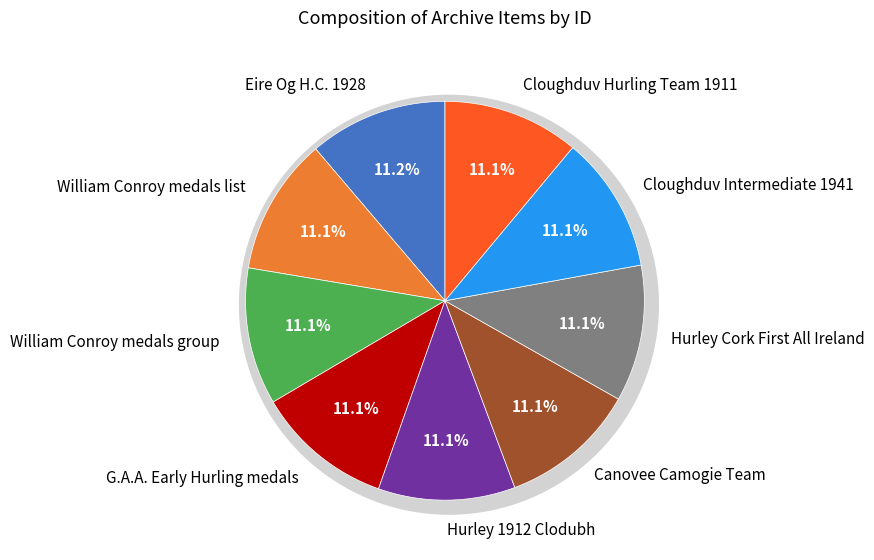

What is the largest slice in the pie chart?

Eire Og H.C. 1928